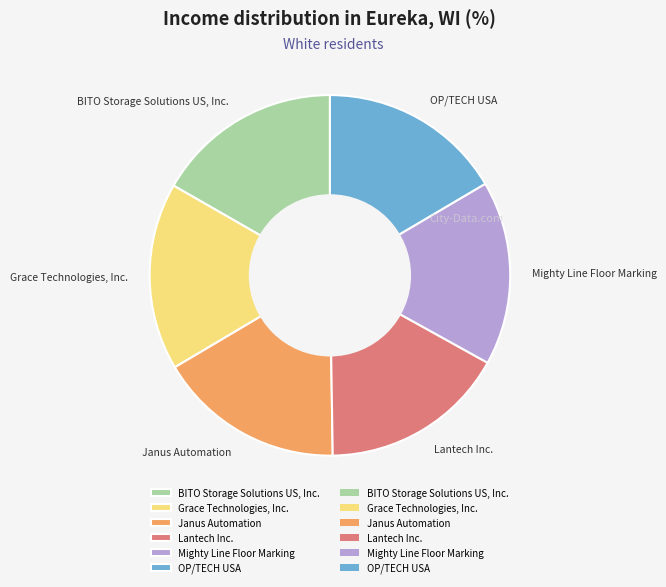

Does Grace Technologies, Inc. account for over 50% of the chart?

No